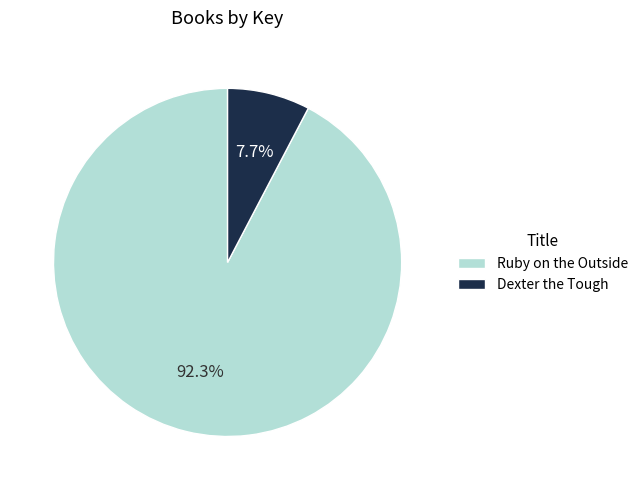

To the nearest percent, what portion does Dexter the Tough represent?

8%